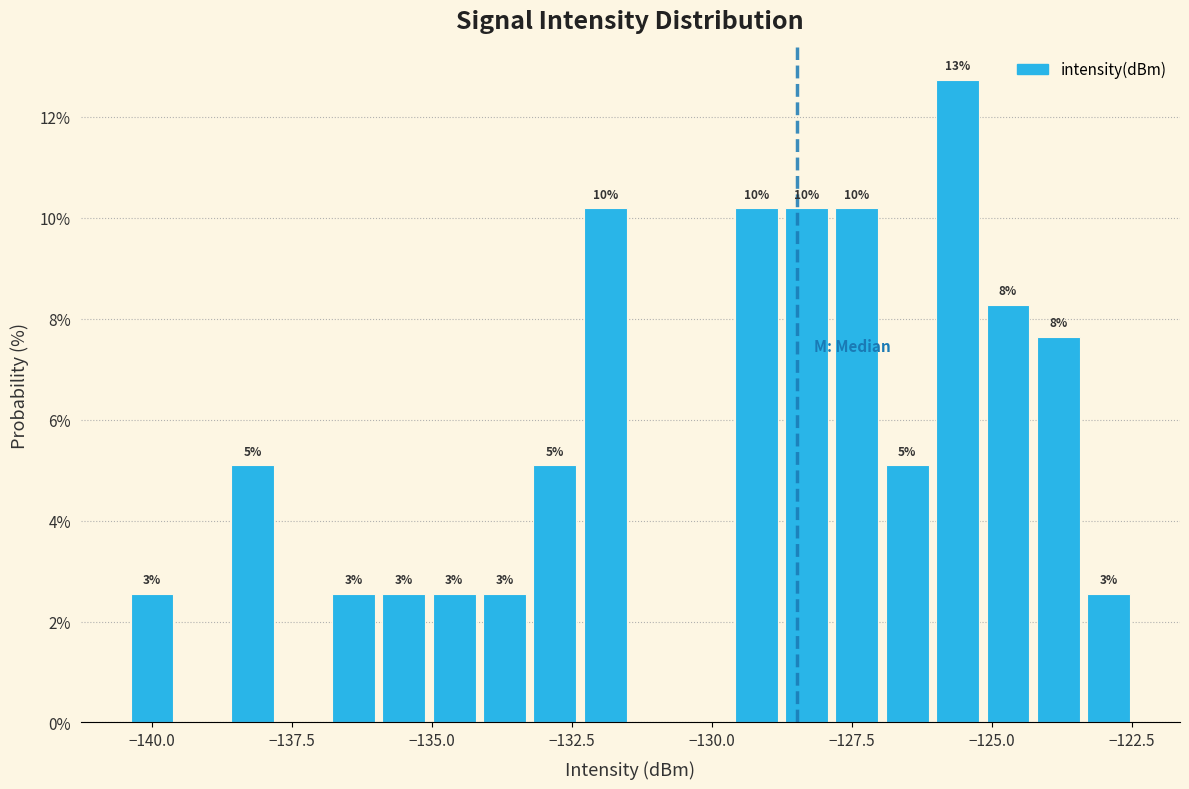

Around what value on the x-axis is the tallest bar? Give the approximate position of its centre, as read against the axis.

-125.5